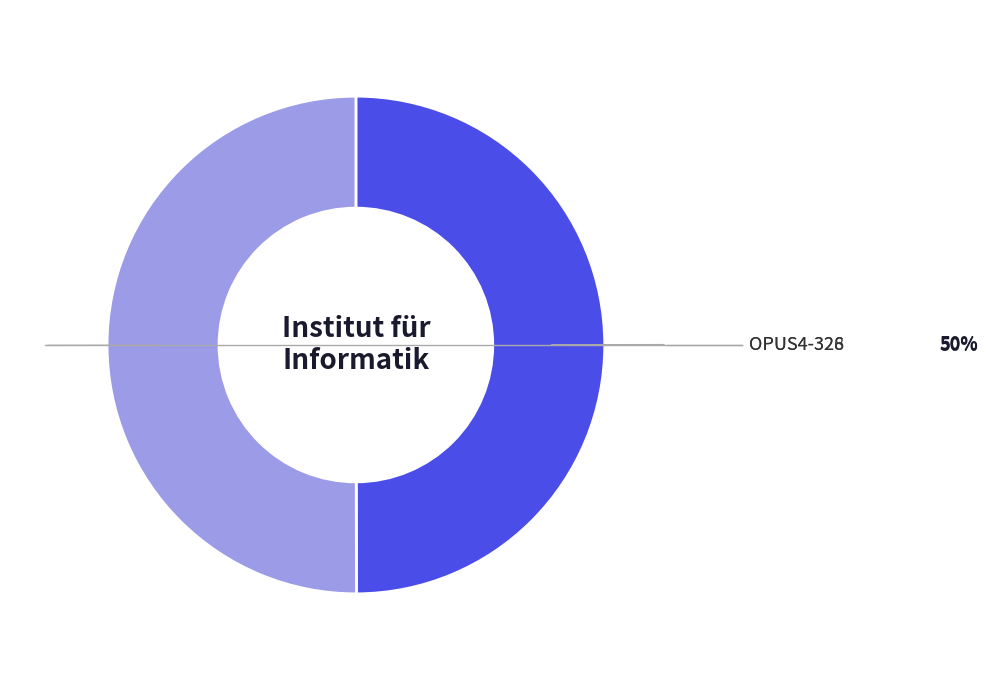

Which slice is the smallest?

OPUS4-328